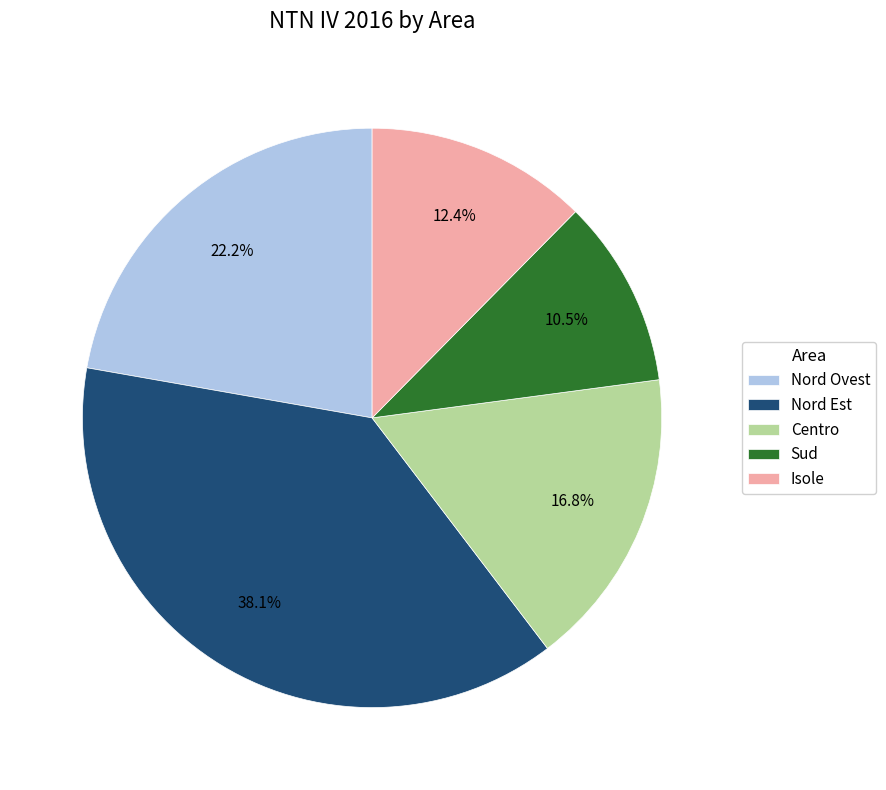

Which category has the biggest portion of the pie?

Nord Est